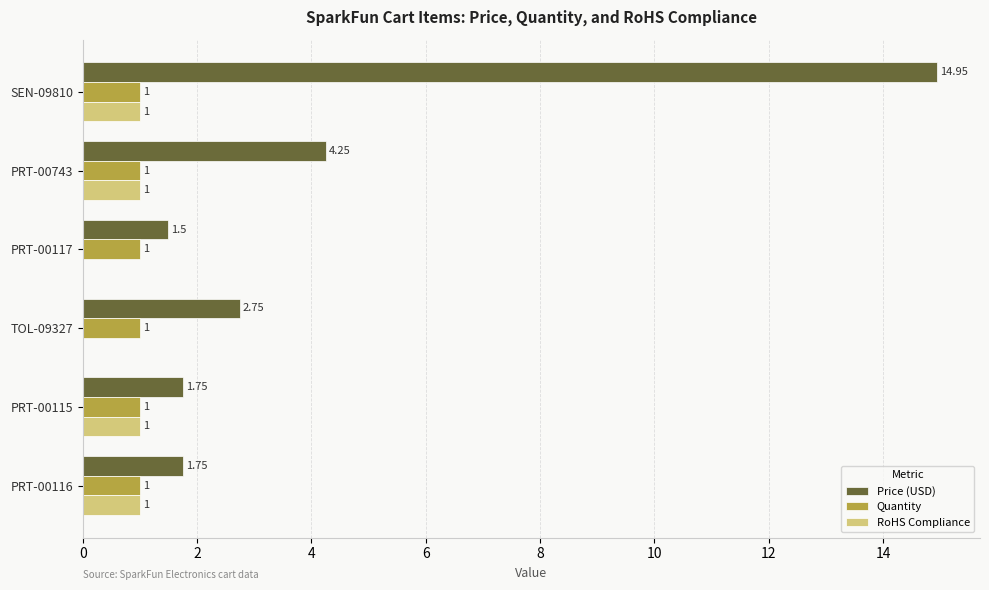

Which series changed the most between SEN-09810 and PRT-00743?

Price (USD)